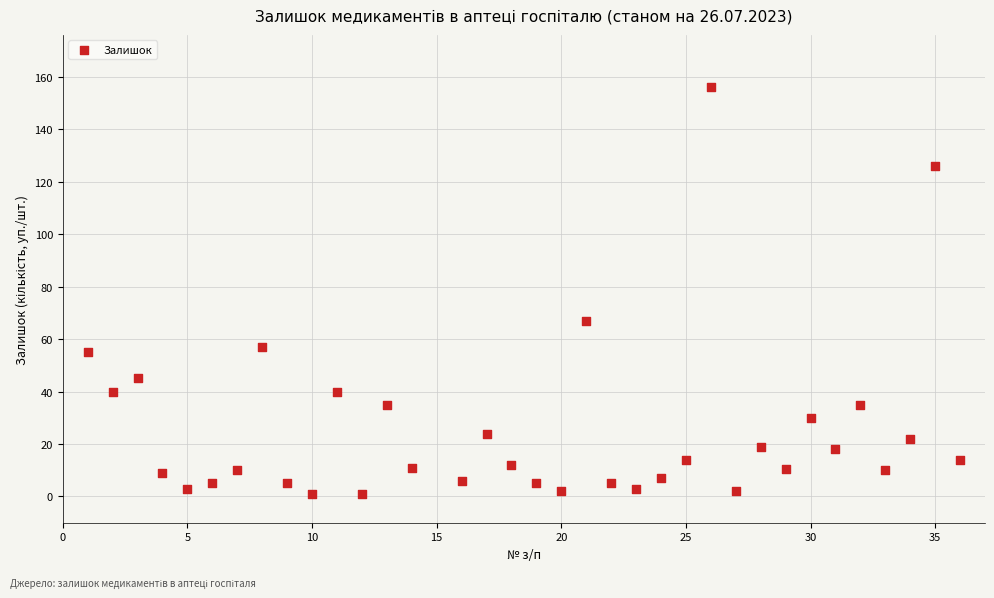

What Y value in the scatter plot is closest to 78?

67.0